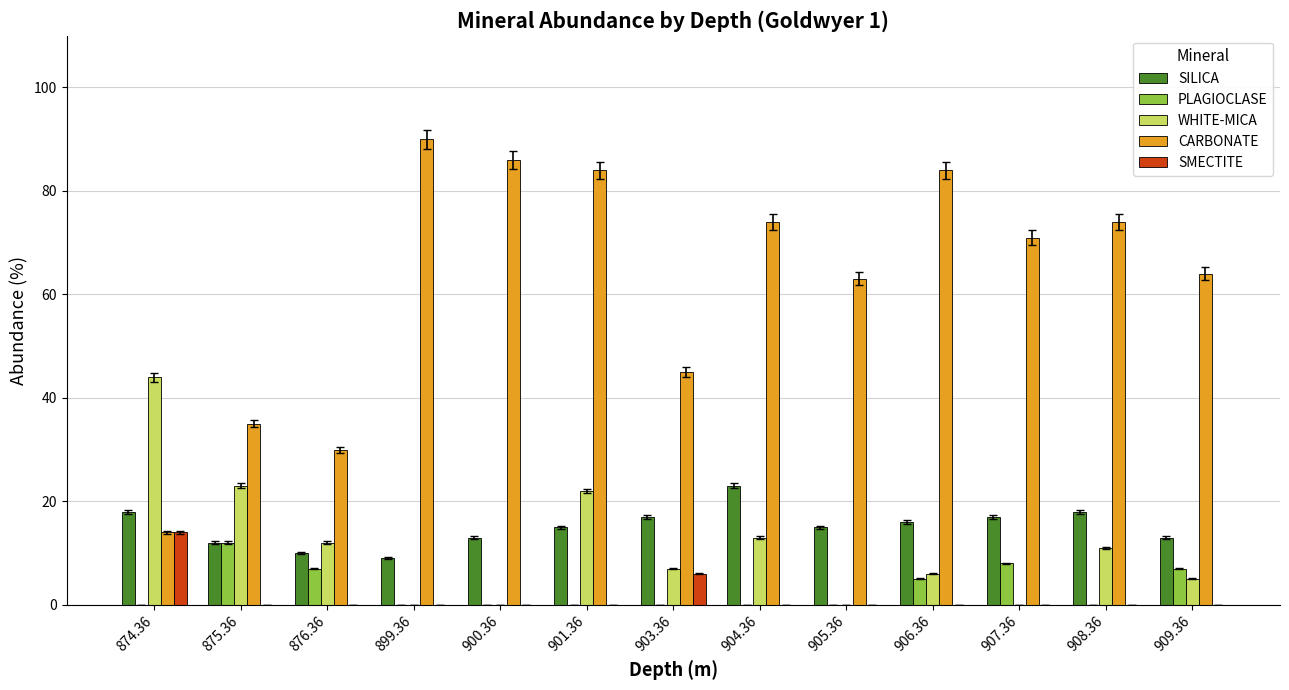

Which series changed the most between 876.36 and 900.36?

CARBONATE